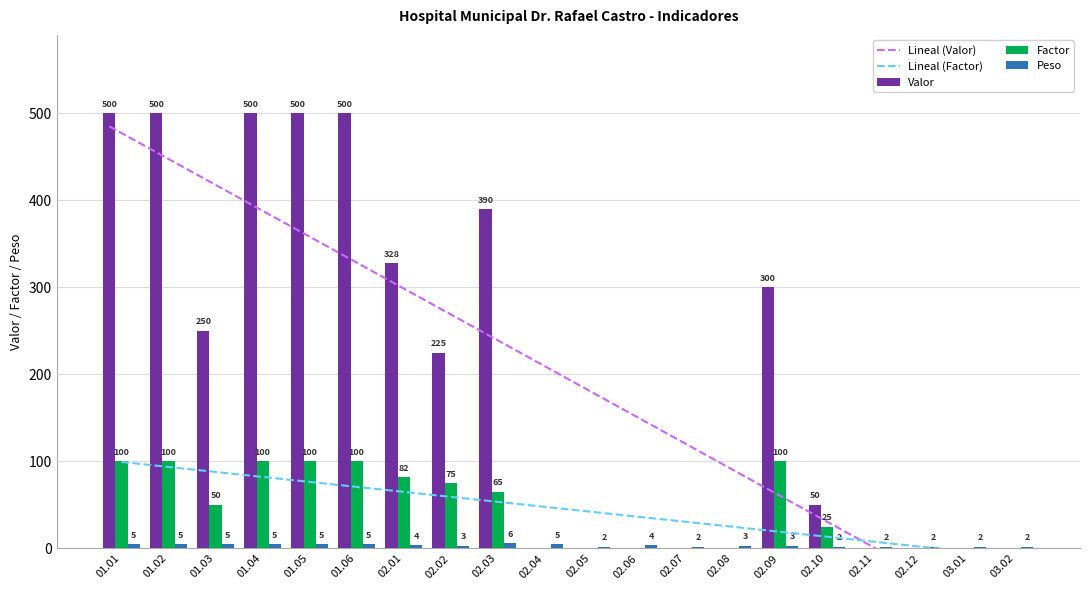

At which category is the sum across all series the highest?

01.01